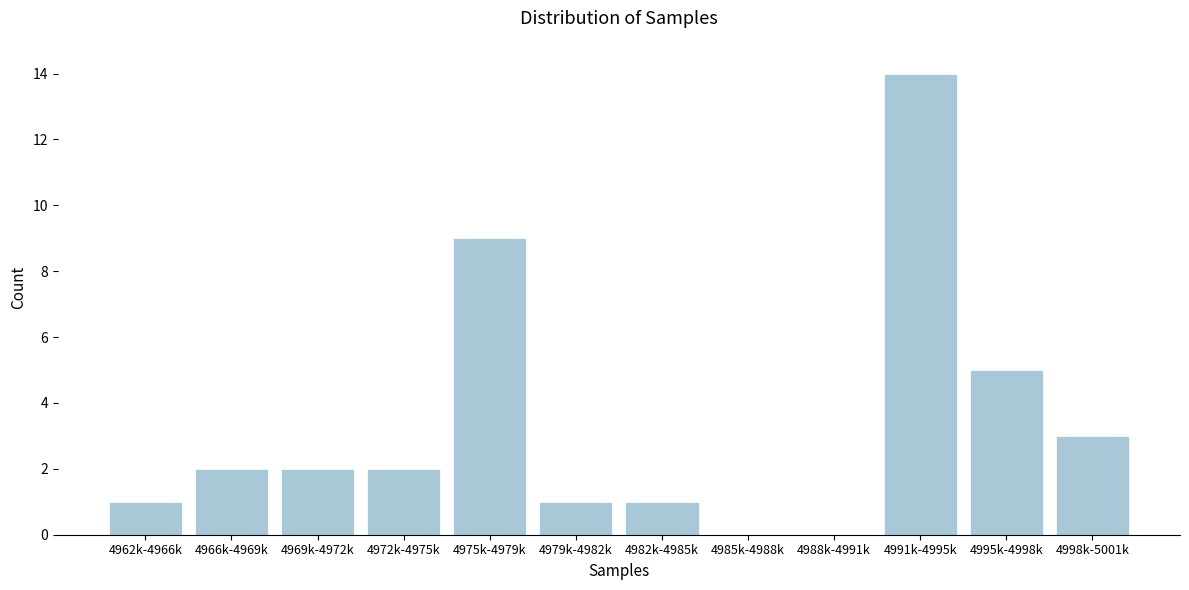

Reading left to right, list all the values displayed in this chart.

4962k-4966k=1	4966k-4969k=2	4969k-4972k=2	4972k-4975k=2	4975k-4979k=9	4979k-4982k=1	4982k-4985k=1	4985k-4988k=0	4988k-4991k=0	4991k-4995k=14	4995k-4998k=5	4998k-5001k=3